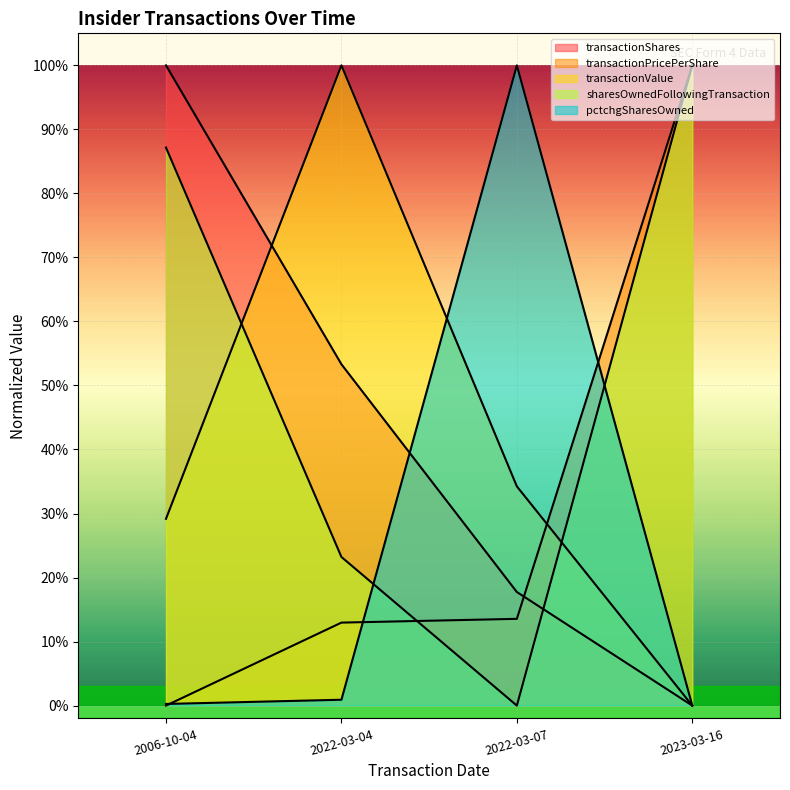

What is the value of the transactionShares point at the 3rd from the left?

0.2